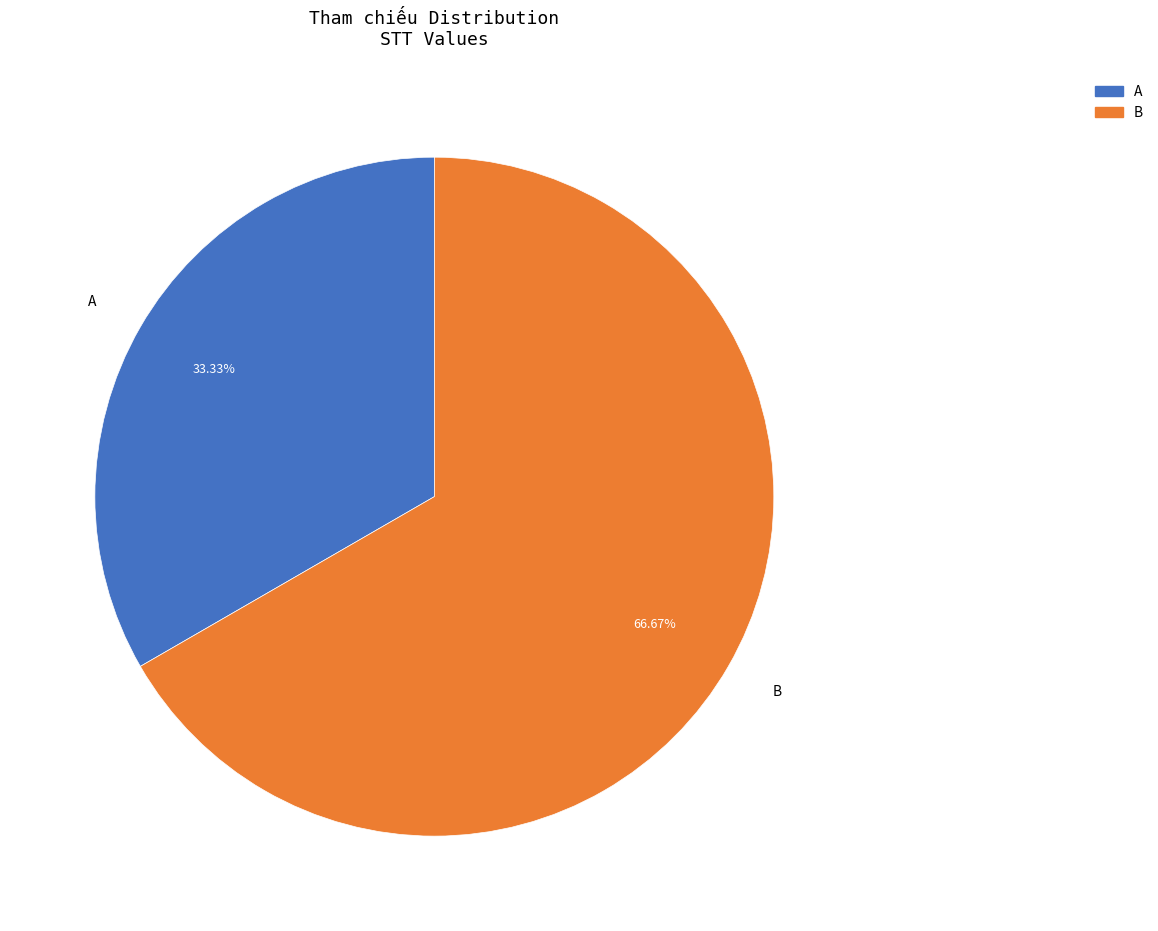

Which slice is the largest?

B